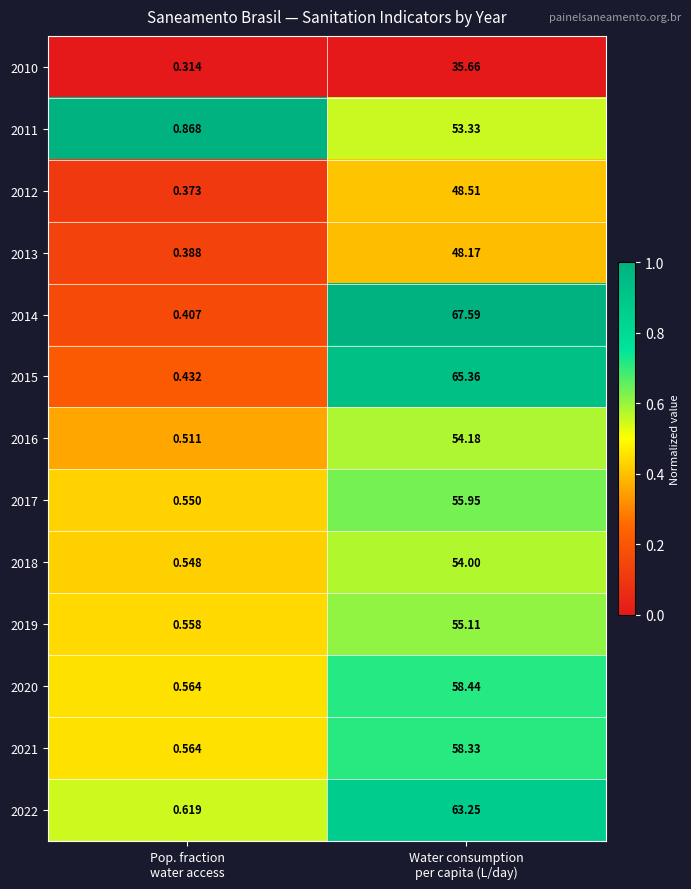

How many categories are shown in the chart?

2